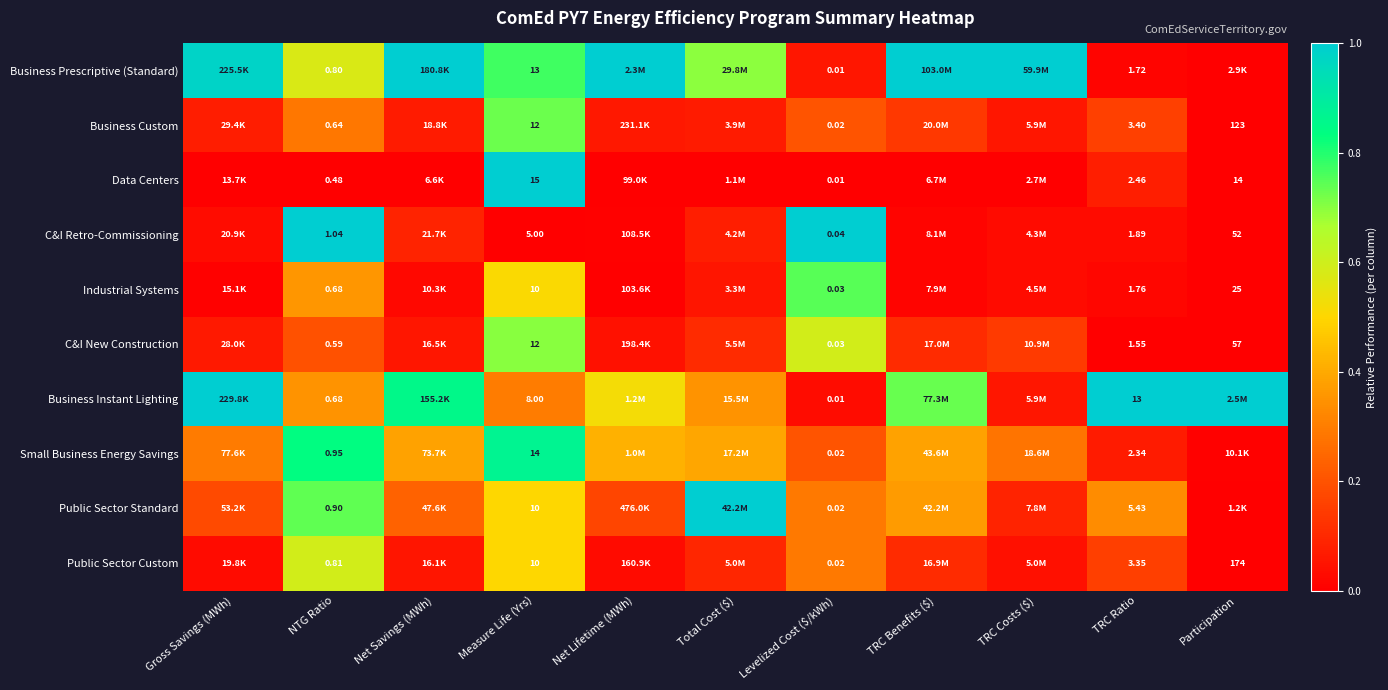

Is the value of Data Centers at Measure Life (Yrs) greater than the value of C&I Retro-Commissioning at Measure Life (Yrs)?

Yes